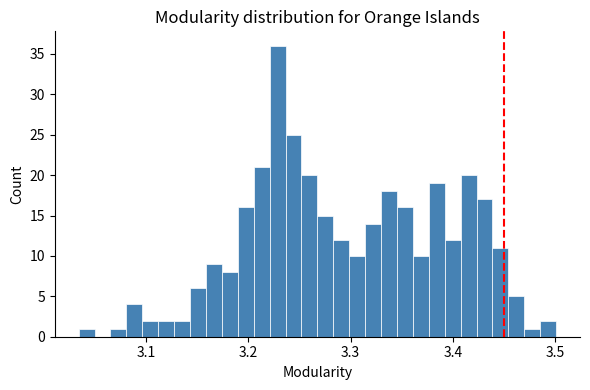

Around what value on the x-axis is the tallest bar? Give the approximate position of its centre, as read against the axis.

3.23